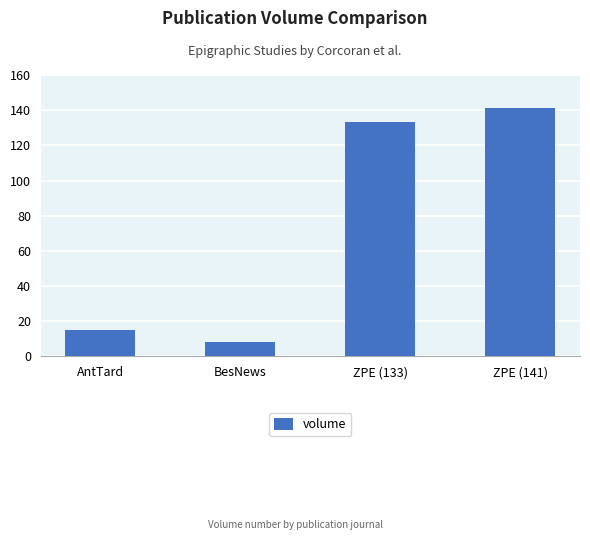

Which label corresponds to the largest value in the chart?

ZPE (141)